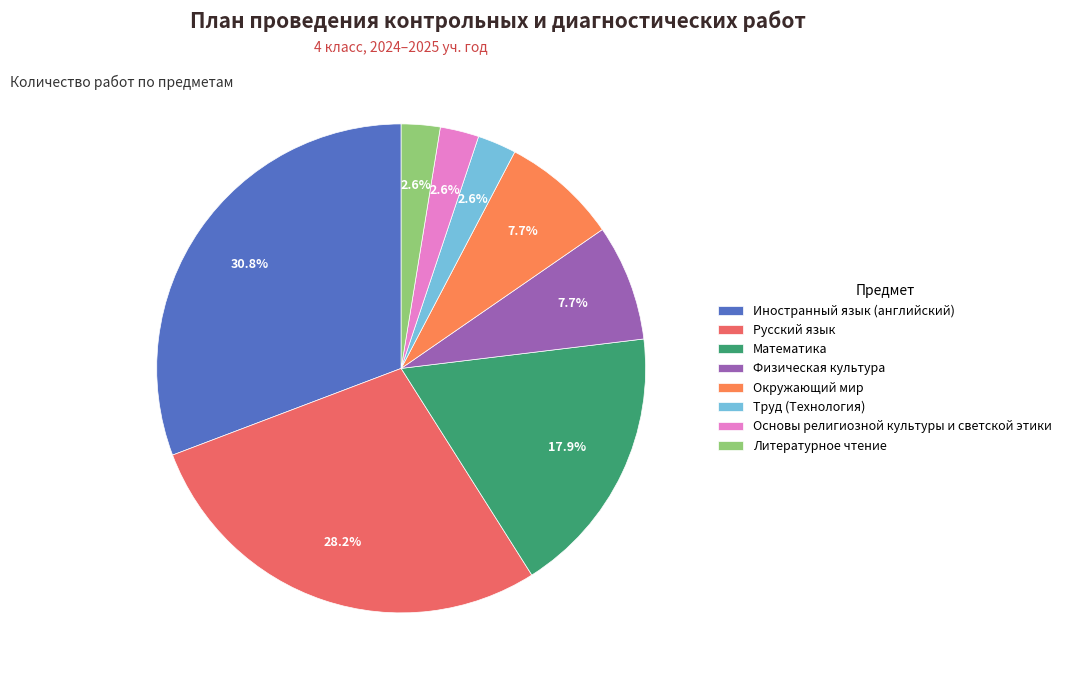

What percentage is the Математика slice, to the nearest percent?

18%